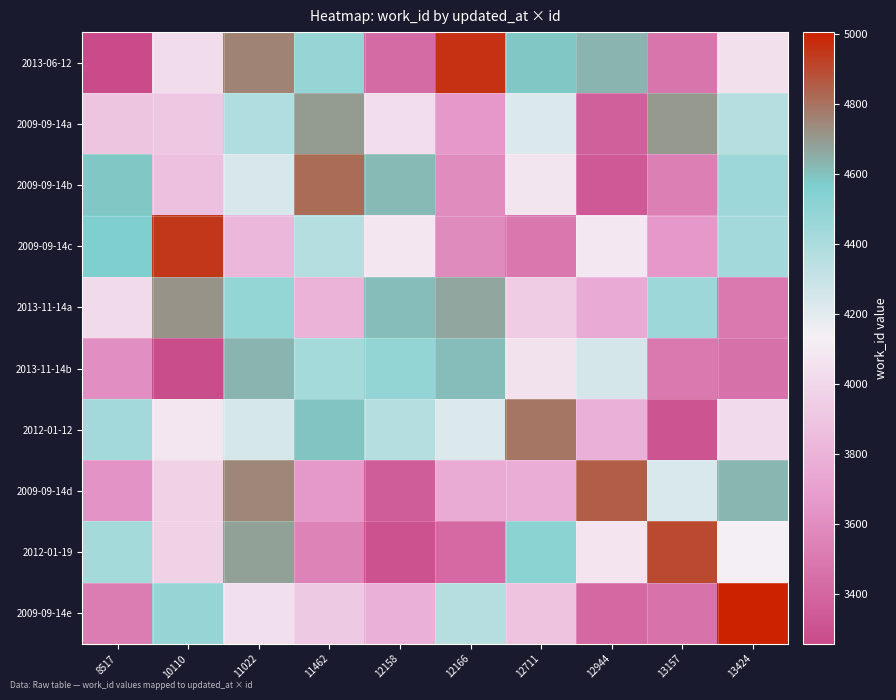

Between 11462 and 12944, which series saw the biggest shift?

2009-09-14b